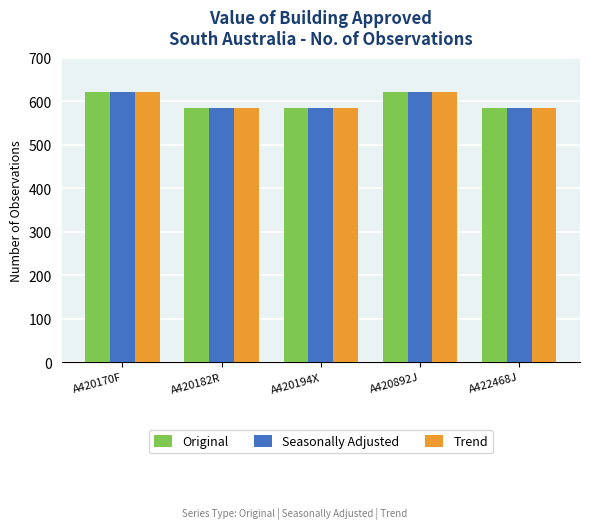

The value of Trend at A420194X is 980. True or false?

False